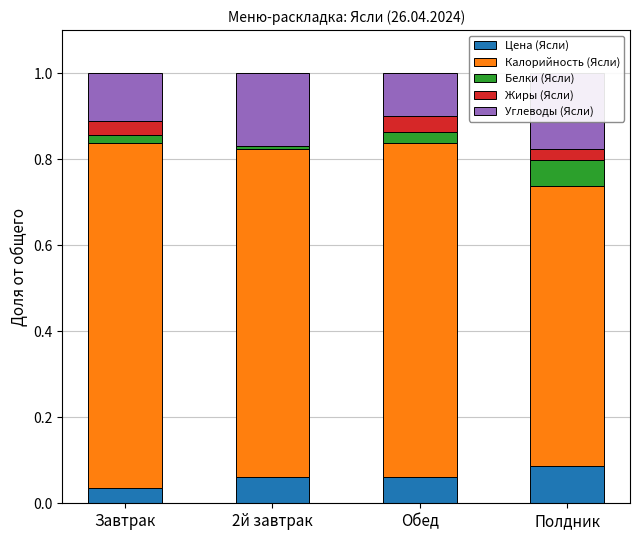

The Углеводы (Ясли) series shows 0.0 at Завтрак. True or false?

False